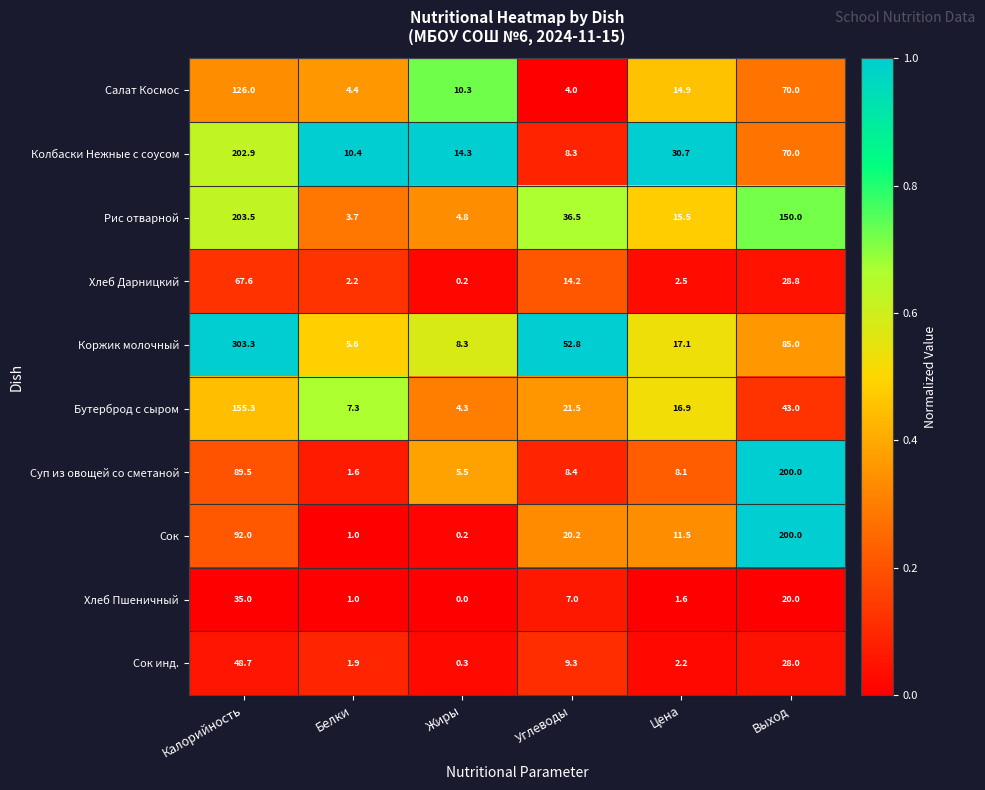

True or false: Сок инд. has a value of 0.3 at Жиры.

True